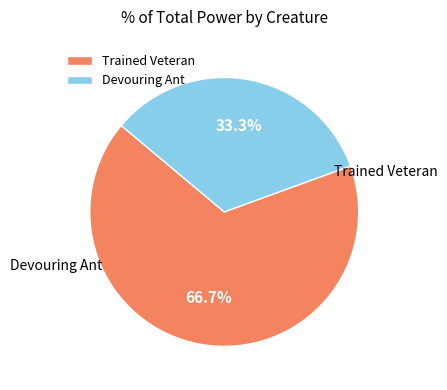

What percentage is the Trained Veteran slice, to the nearest percent?

67%